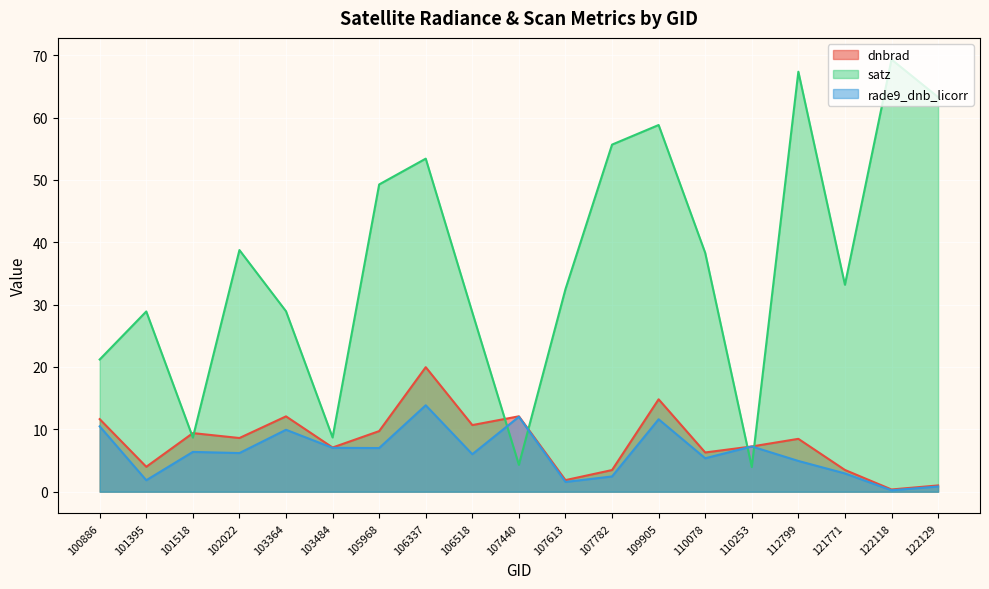

What is the value of the rade9_dnb_licorr point at the 1st from the left?

10.5